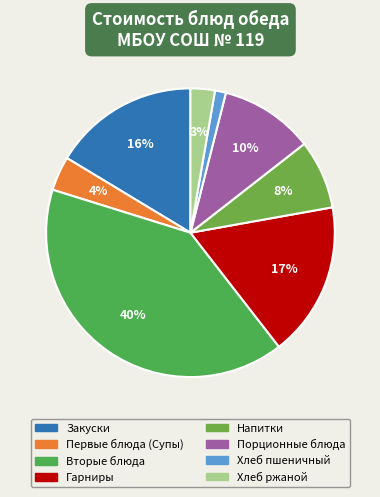

How many segments does this pie chart have?

8